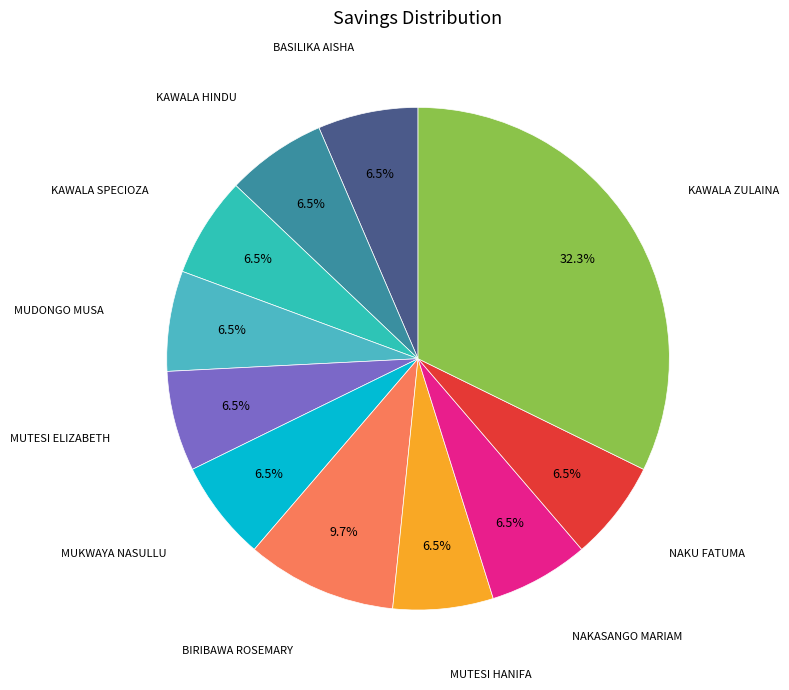

Which slice is the largest?

KAWALA ZULAINA